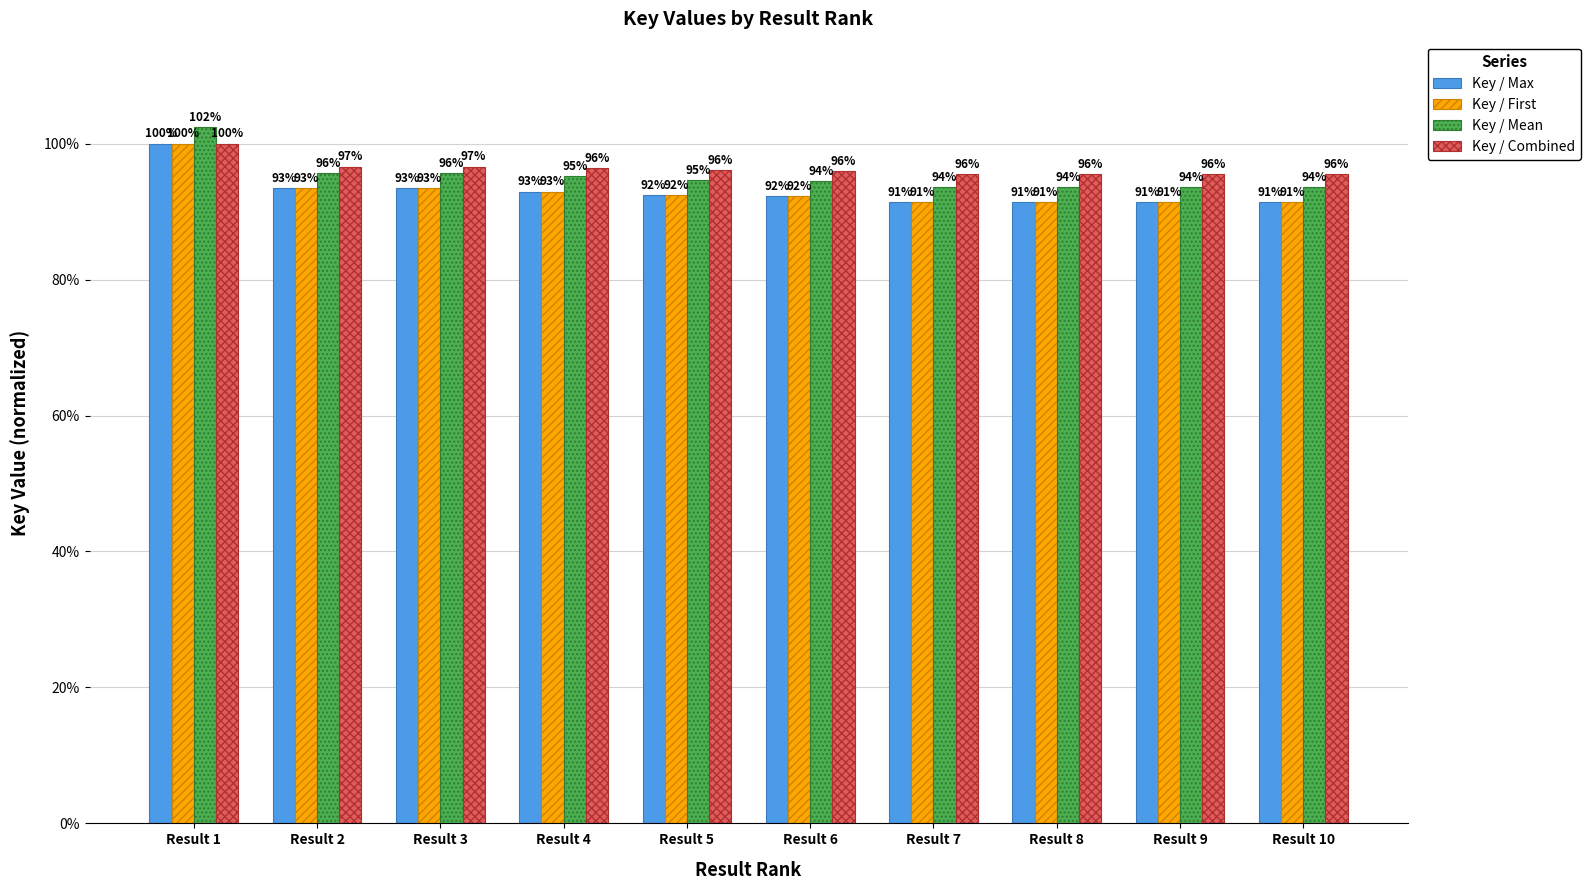

Reading right to left, list all the values displayed in this chart.

Key / Max: 0.9	0.9	0.9	0.9	0.9	0.9	0.9	0.9	0.9	1.0
Key / First: 0.9	0.9	0.9	0.9	0.9	0.9	0.9	0.9	0.9	1.0
Key / Mean: 0.9	0.9	0.9	0.9	0.9	0.9	1.0	1.0	1.0	1.0
Key / Combined: 1.0	1.0	1.0	1.0	1.0	1.0	1.0	1.0	1.0	1.0